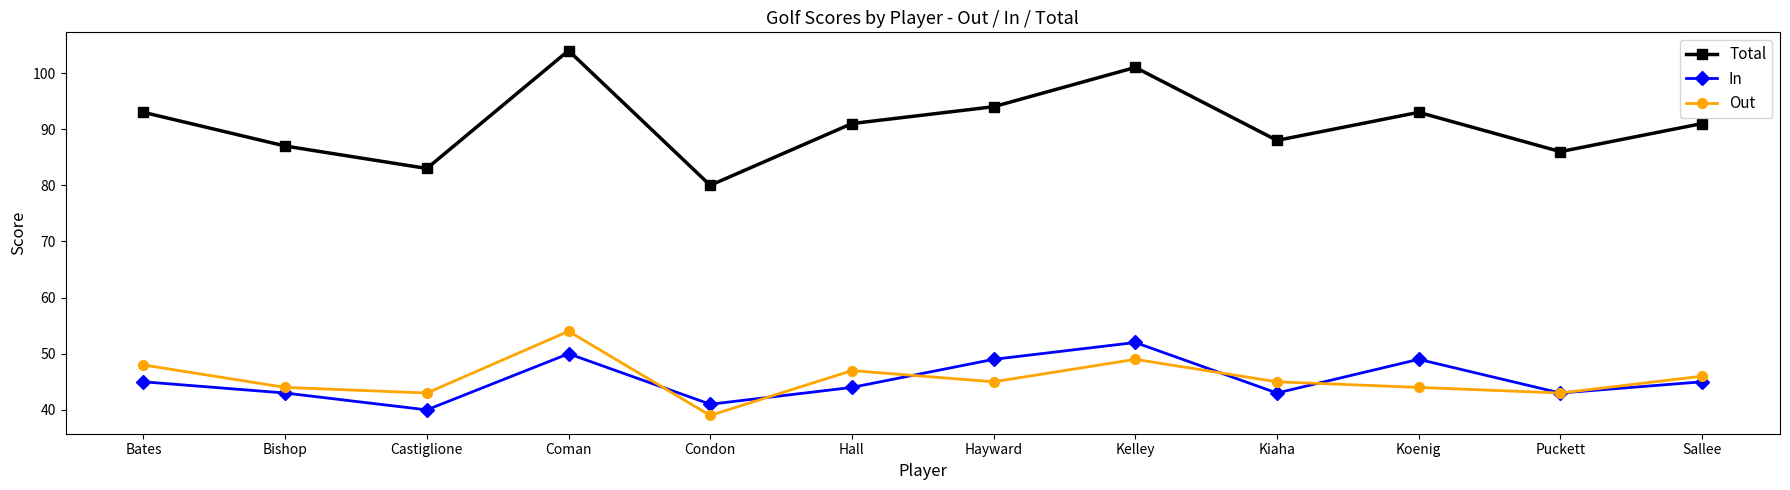

How many lines are shown in the chart?

3